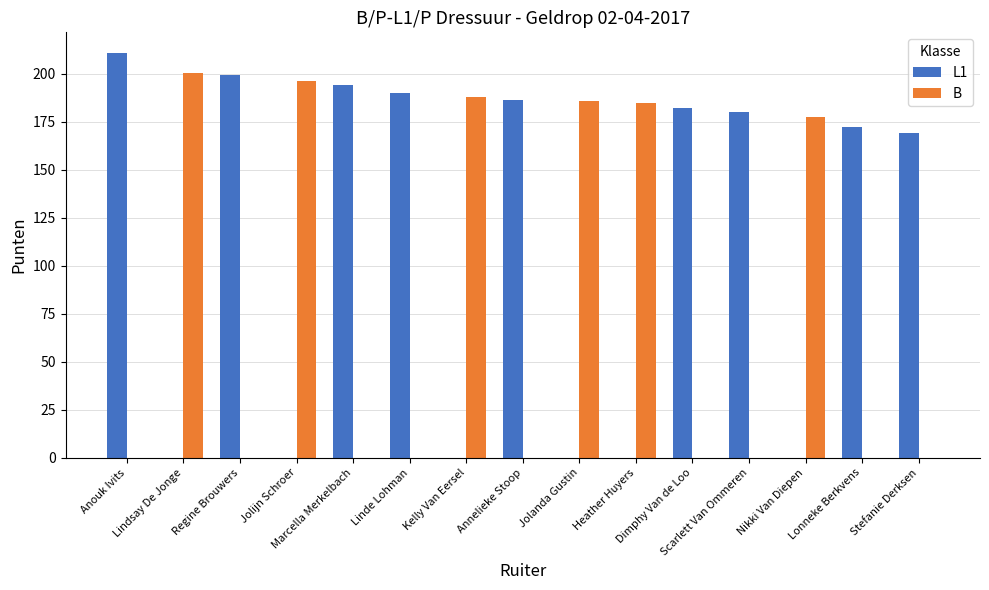

Is it true that B equals 0.0 at Scarlett Van Ommeren?

True